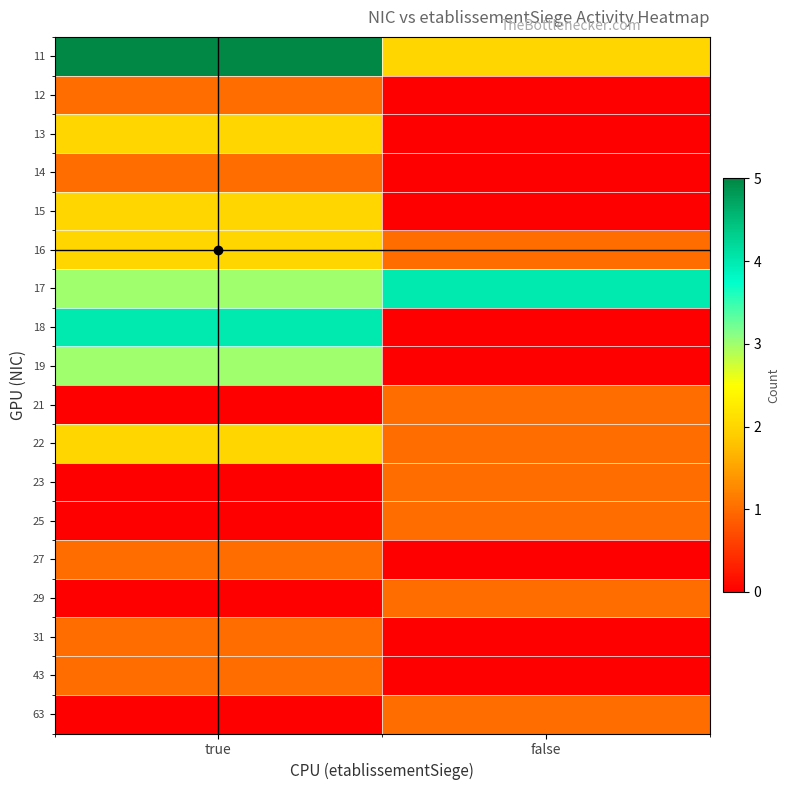

At true, list the series in order from largest to smallest.

11, 18, 17, 19, 13, 15, 16, 22, 12, 14, 27, 31, 43, 21, 23, 25, 29, 63